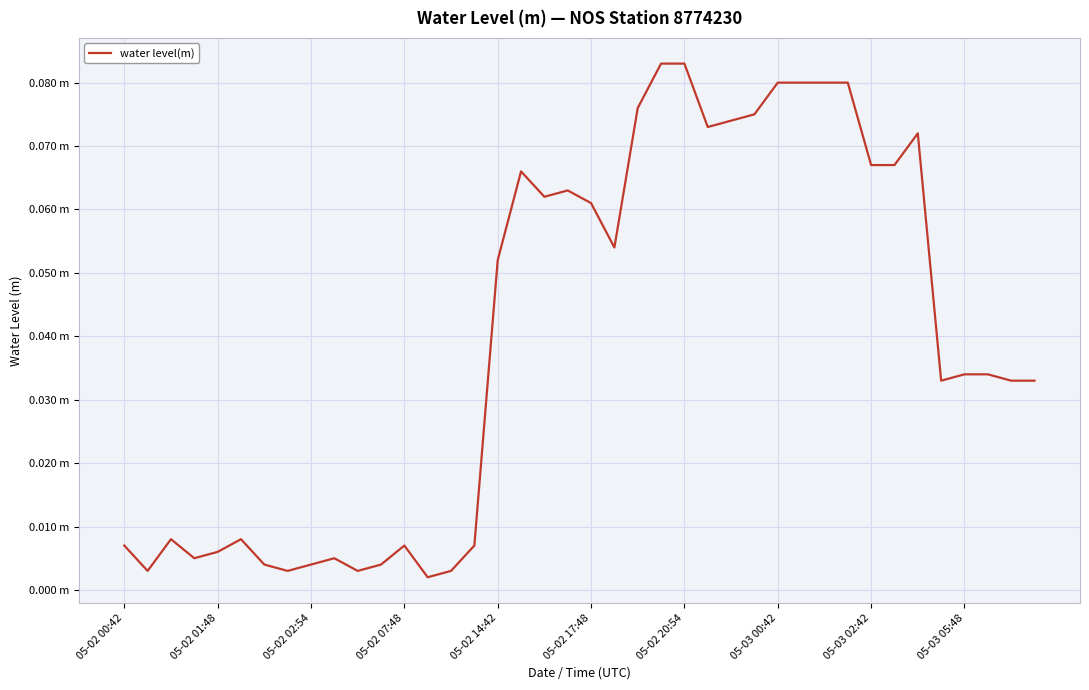

Which category has the lowest value across all series?

13